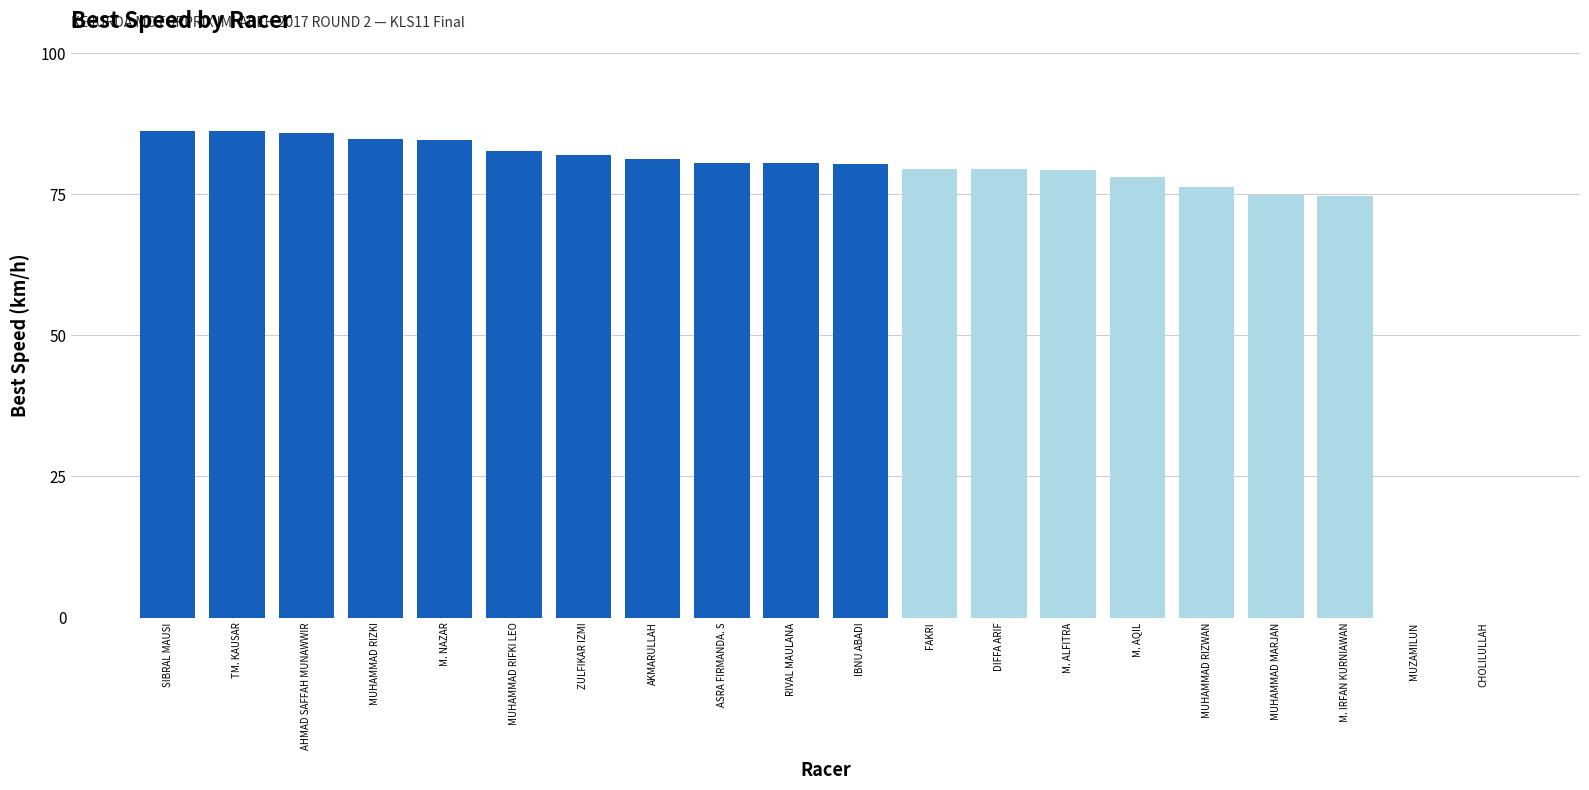

What is the ratio of the value at RIVAL MAULANA to the value at AKMARULLAH?

1.0